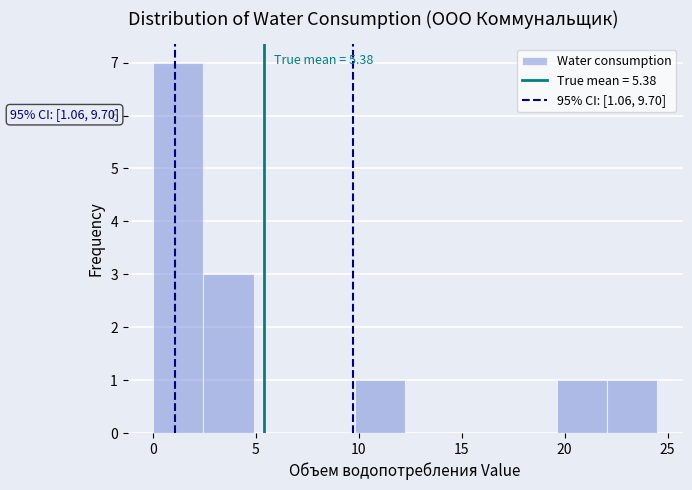

Over which range of the x-axis is the bar tallest?

0.0 to 2.5